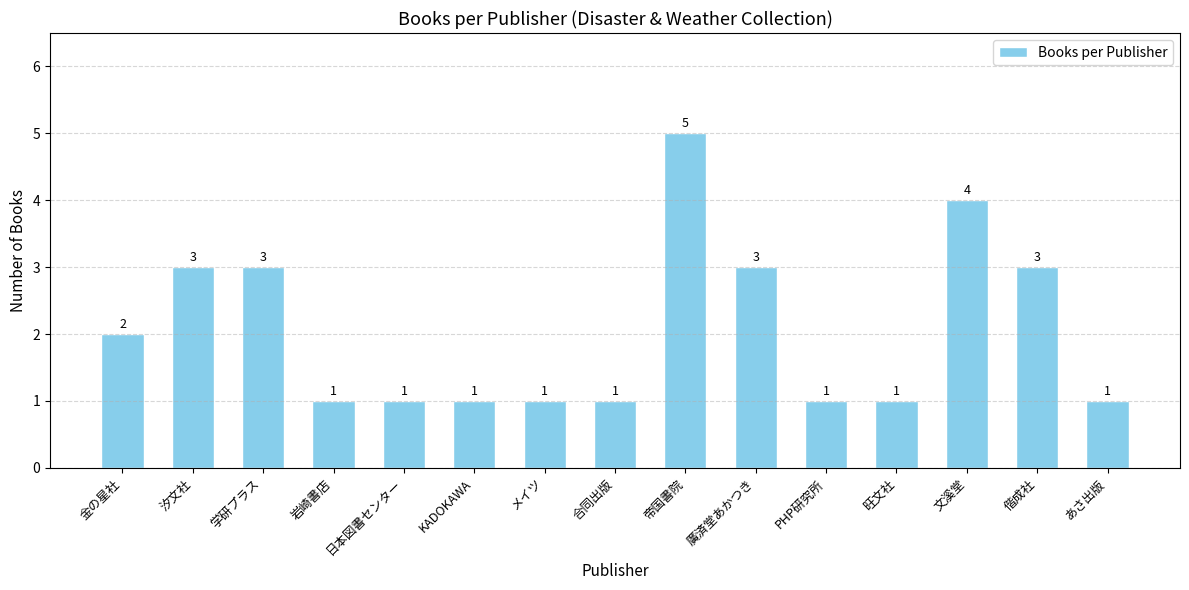

What is the greatest value displayed?

5